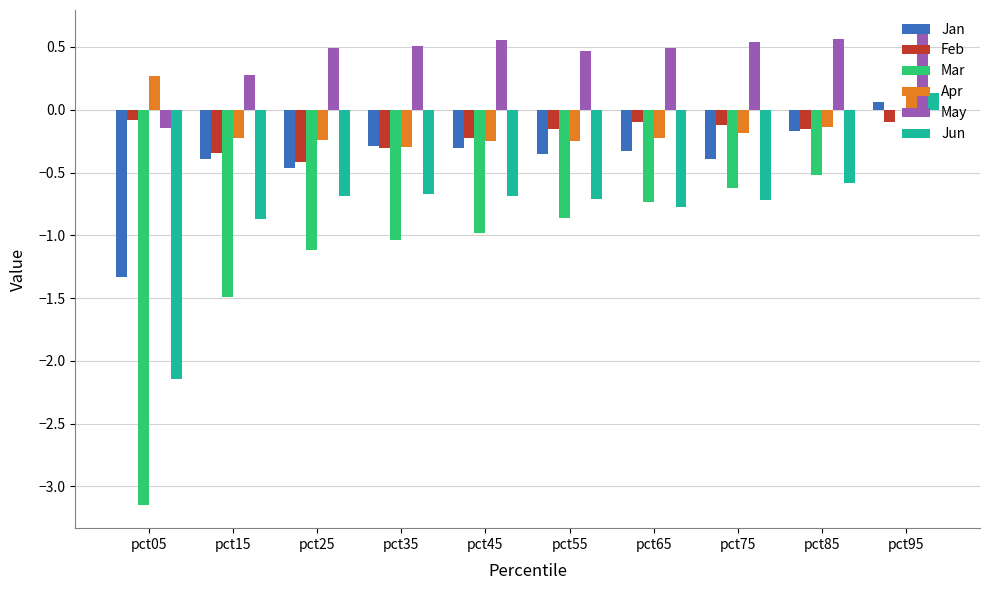

Which label corresponds to the largest value in the chart?

pct95